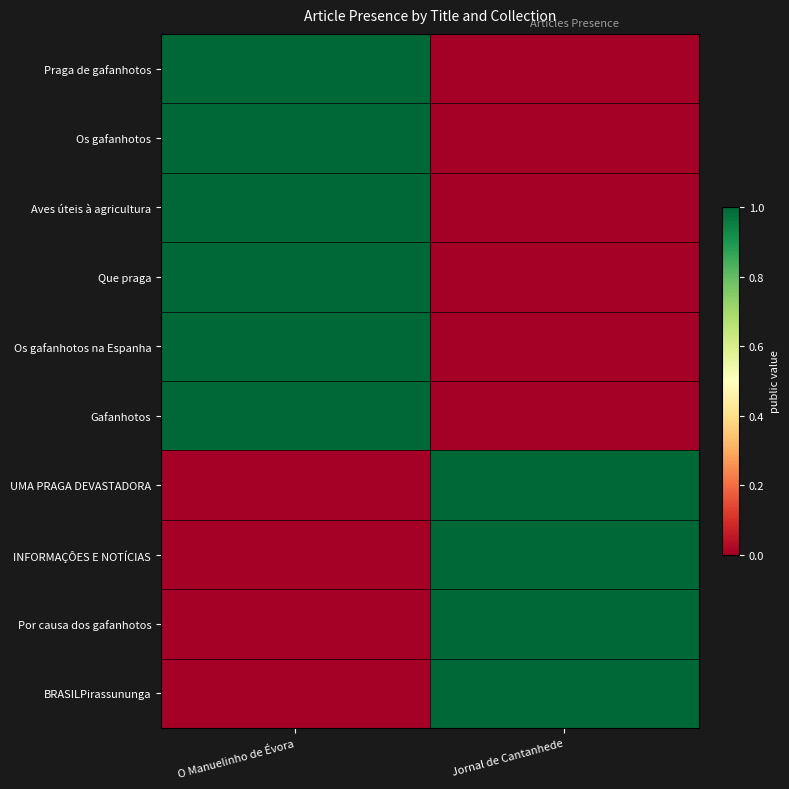

Rank the series by their maximum value, from lowest to highest.

Praga de gafanhotos, Os gafanhotos, Aves úteis à agricultura, Que praga, Os gafanhotos na Espanha, Gafanhotos, UMA PRAGA DEVASTADORA, INFORMAÇÔES E NOTÍCIAS, Por causa dos gafanhotos, BRASILPirassununga